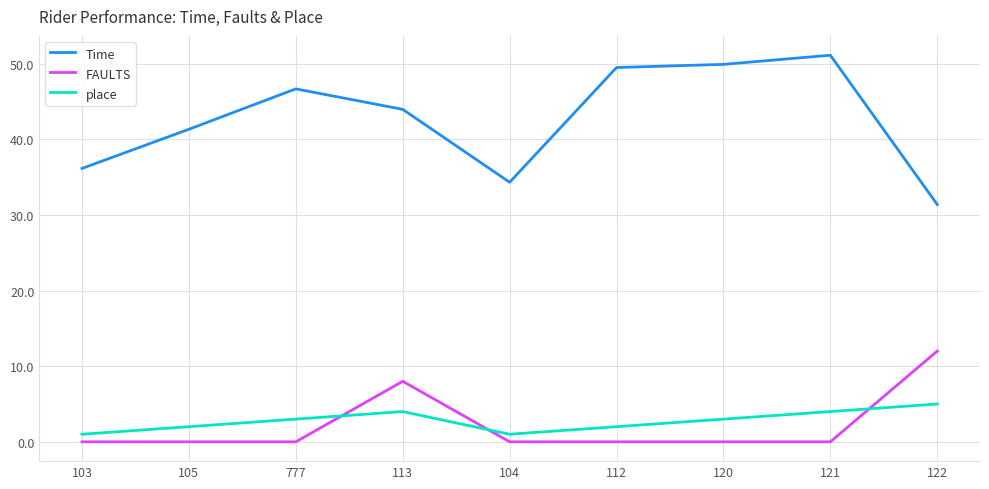

At how many categories does at least one series exceed 25?

9